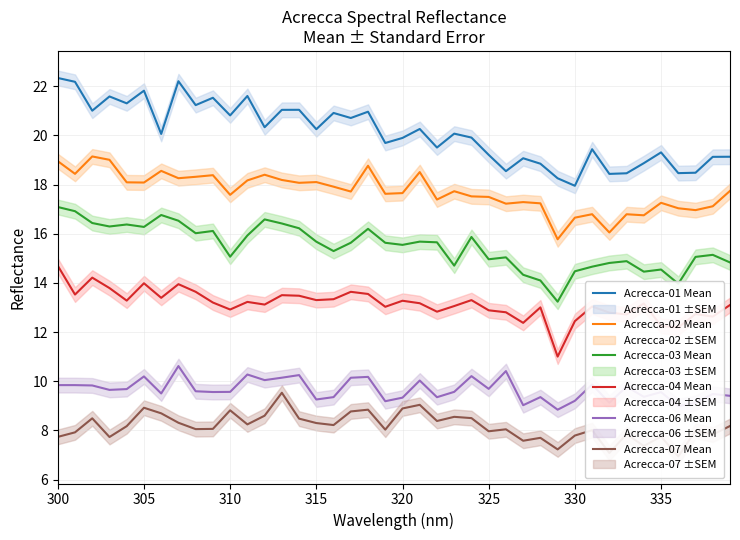

Is it true that Acrecca-04 Mean equals 17.3 at 335?

False